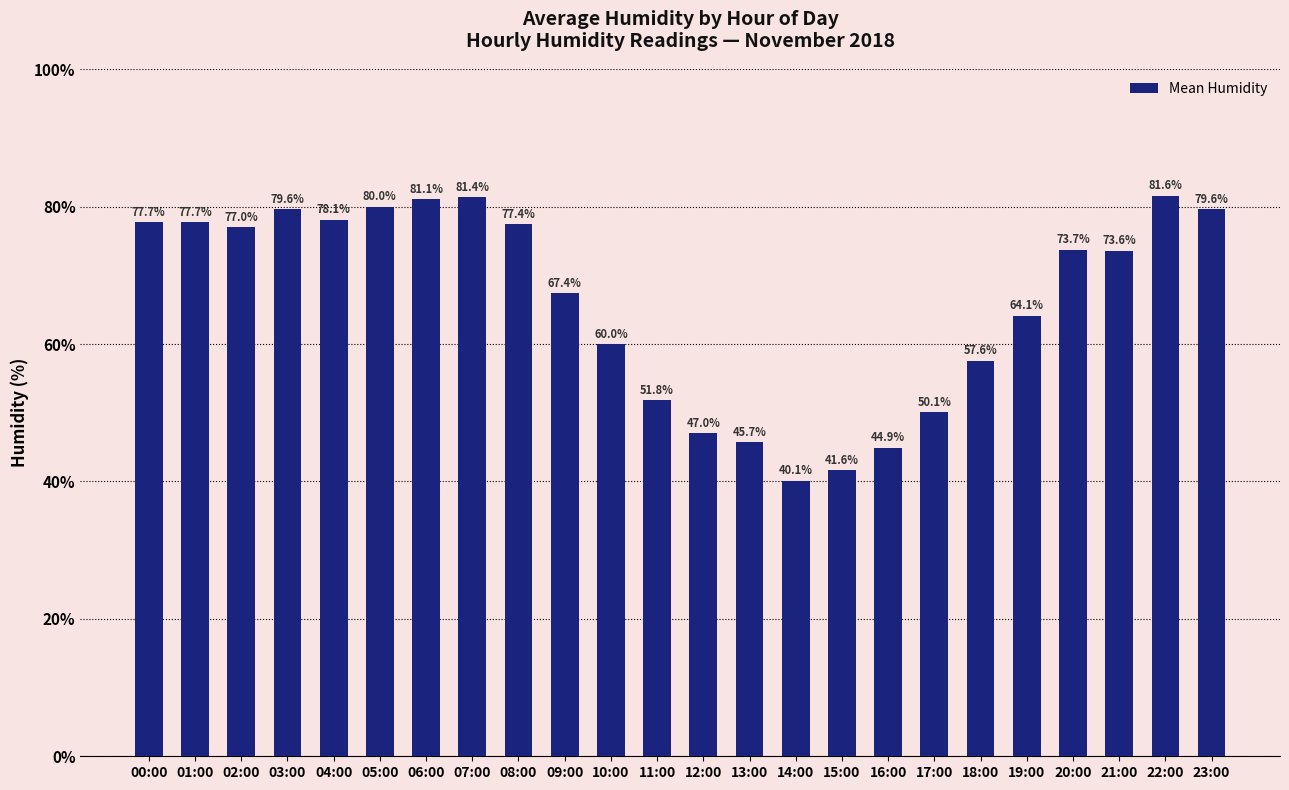

At which category does the chart reach its peak across all series?

22:00